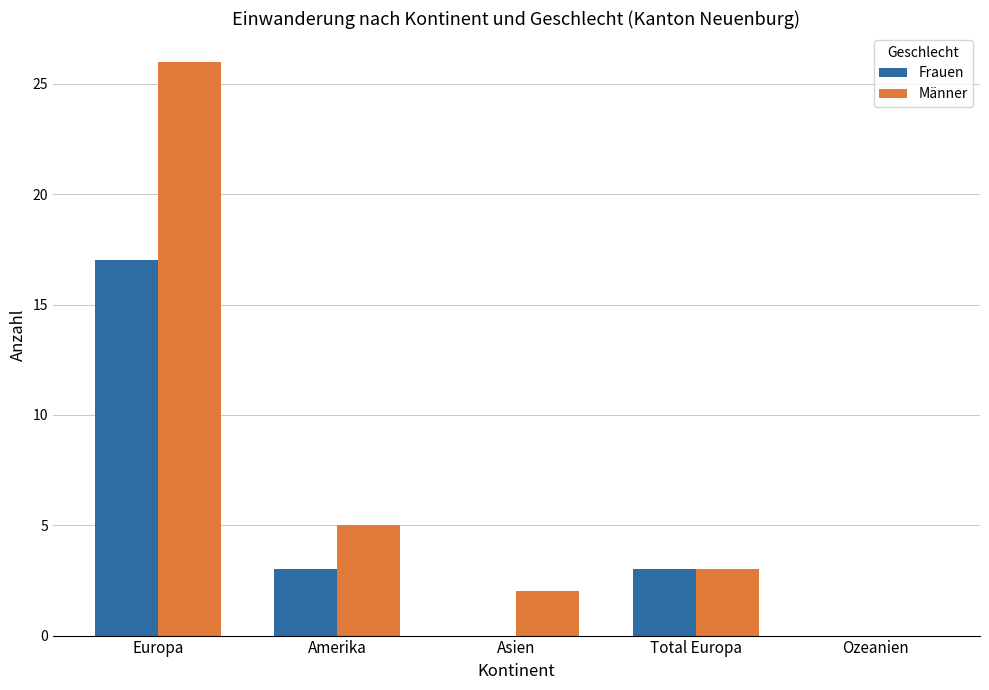

Reading left to right, transcribe all the data shown in this chart.

Frauen: Europa=17	Amerika=3	Asien=0	Total Europa=3	Ozeanien=0
Männer: Europa=26	Amerika=5	Asien=2	Total Europa=3	Ozeanien=0